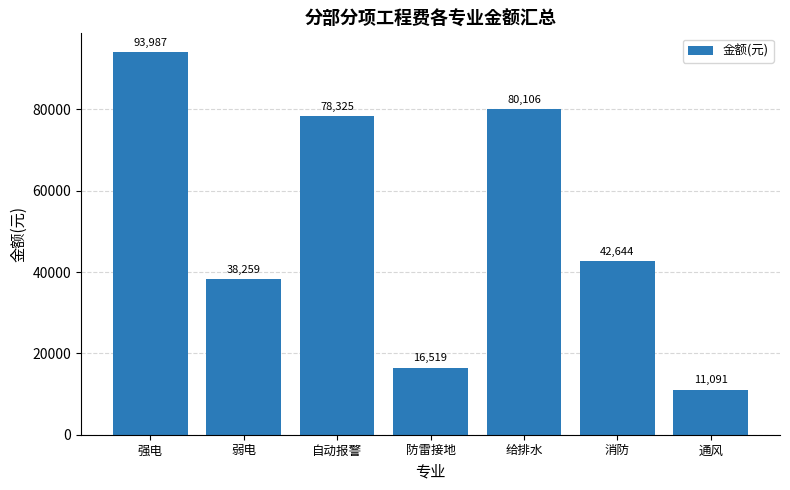

Which has a higher value, 防雷接地 or 弱电?

弱电